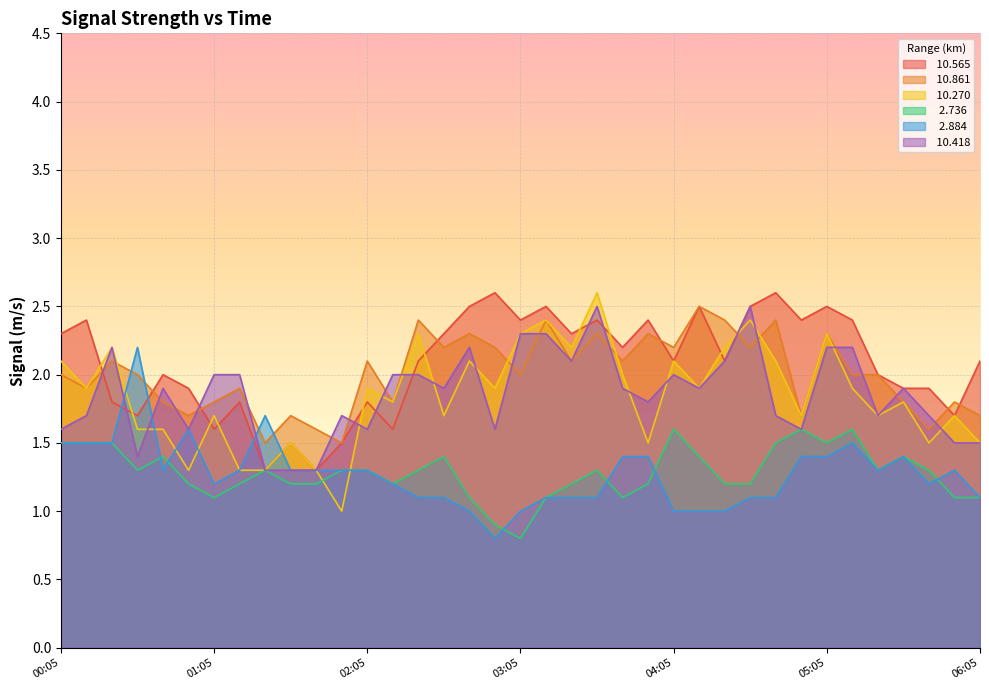

What is the difference between the maximum and minimum values in the  10.270 series?

1.6